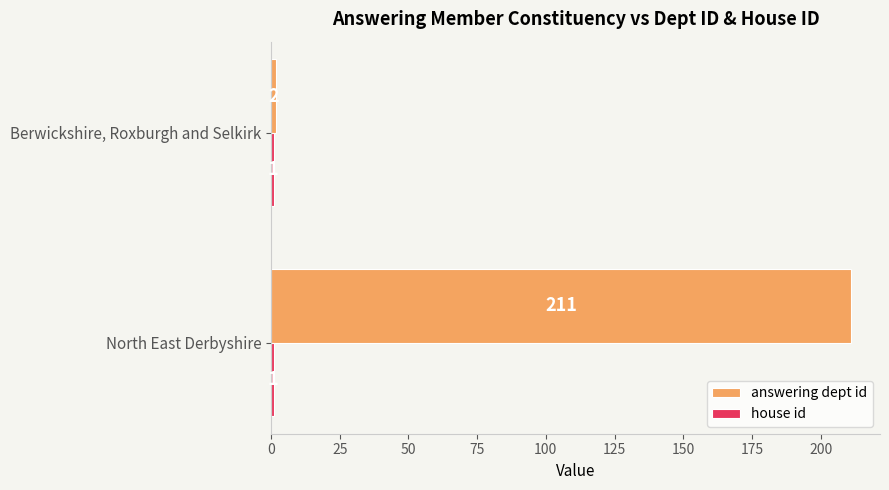

Which series has the largest total across all categories?

answering dept id